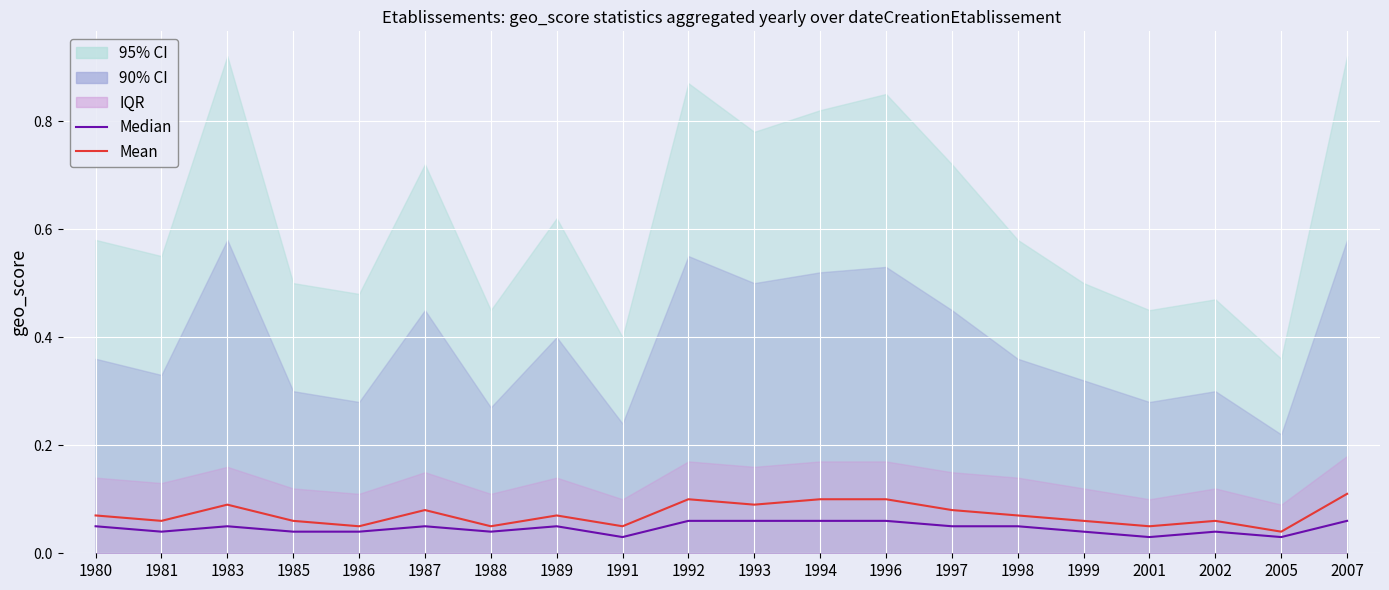

Count the number of categories in the chart.

20